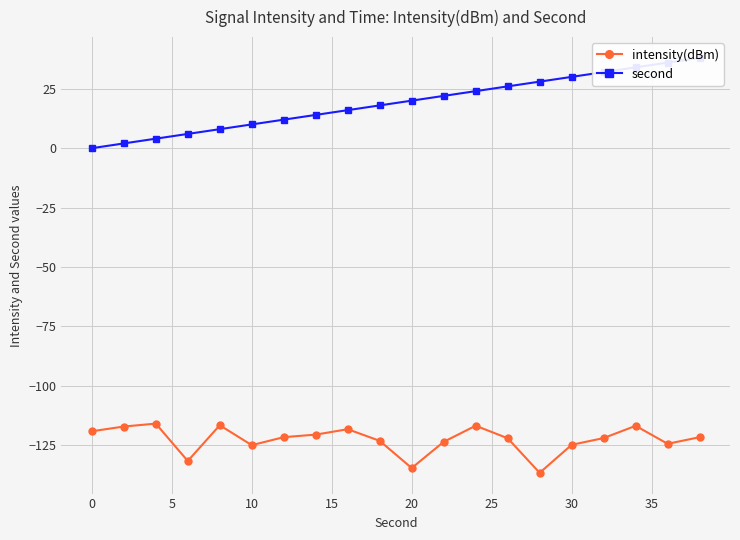

Is this an area chart (filled region under the line)?

No